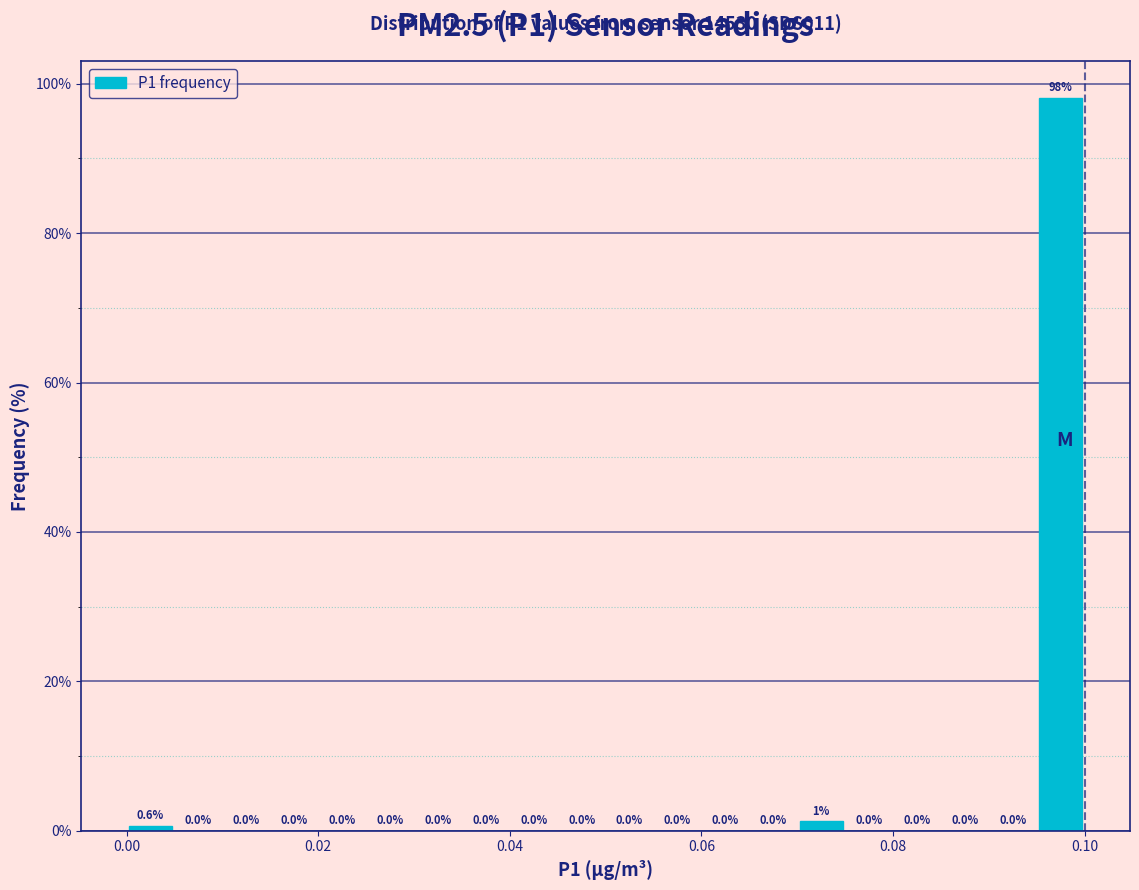

Around what value on the x-axis is the tallest bar? Give the approximate position of its centre, as read against the axis.

0.098